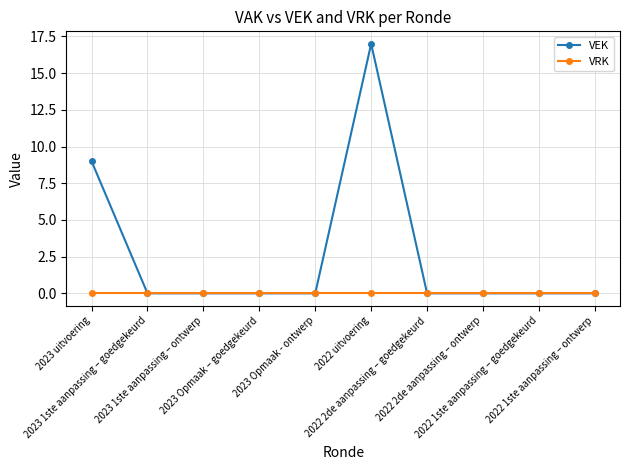

List the series in order of their overall mean, highest first.

VEK, VRK